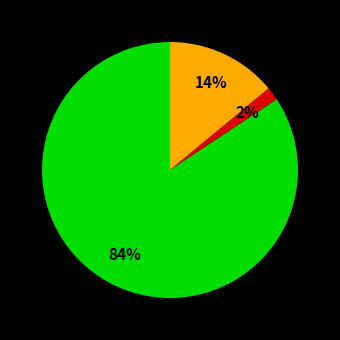

To the nearest percent, what is the average slice percentage?

33%